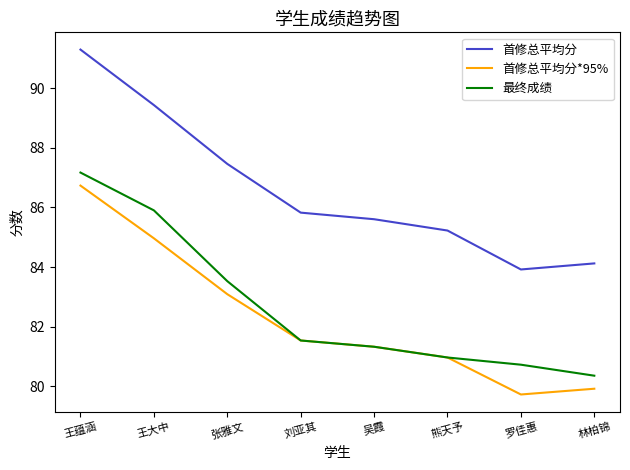

Which category has the lowest value in the 最终成绩 series?

林柏锦